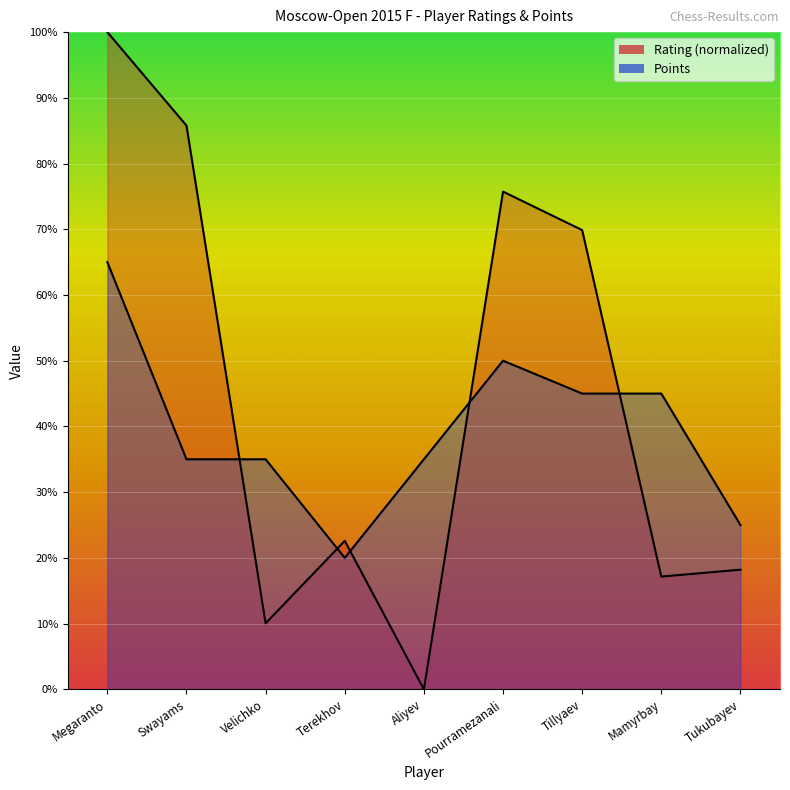

Reading left to right, extract all data points from this chart.

Rating: 10.0	8.6	1.0	2.3	0.0	7.6	7.0	1.7	1.8
Points: 6.5	3.5	3.5	2.0	3.5	5.0	4.5	4.5	2.5